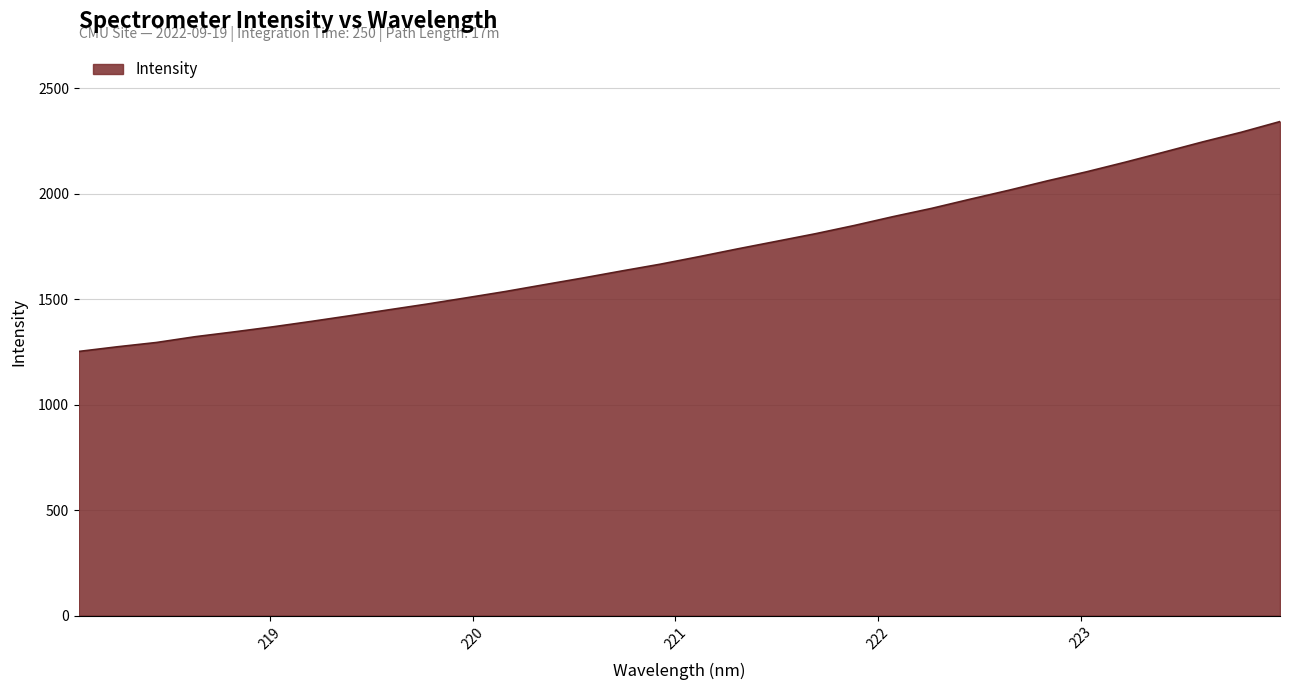

What is the smallest value displayed?

1252.7